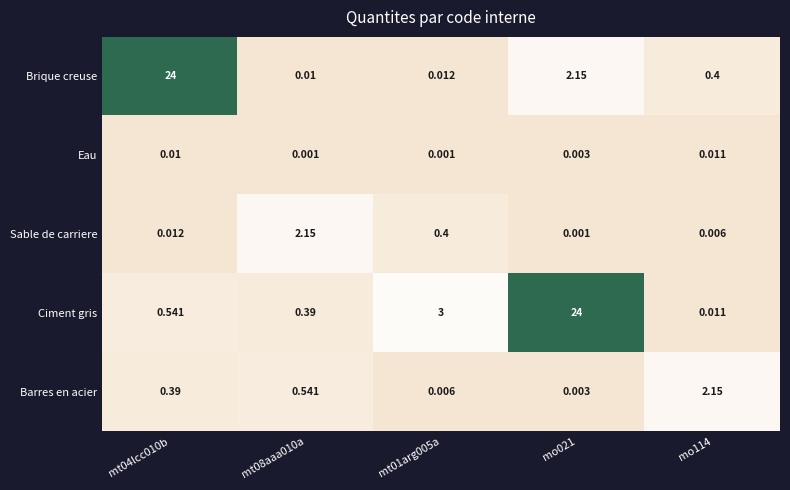

Which series has the widest spread of values?

Brique creuse